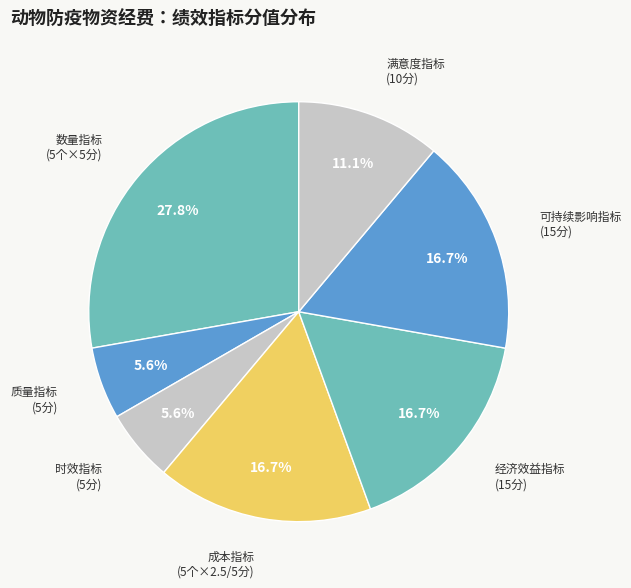

How many segments does this pie chart have?

7